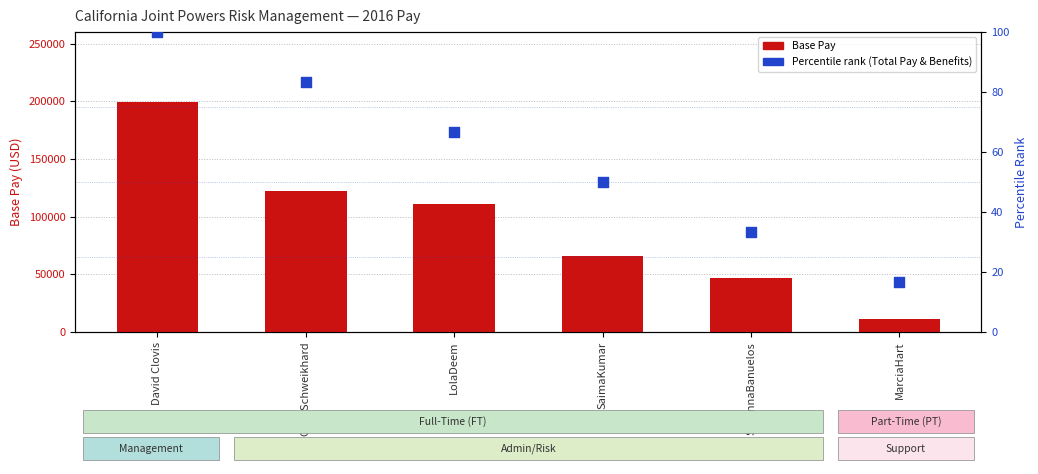

Is the value of Percentile rank (Total Pay & Benefits) at LolaDeem greater than the value of Base Pay at David Clovis?

No